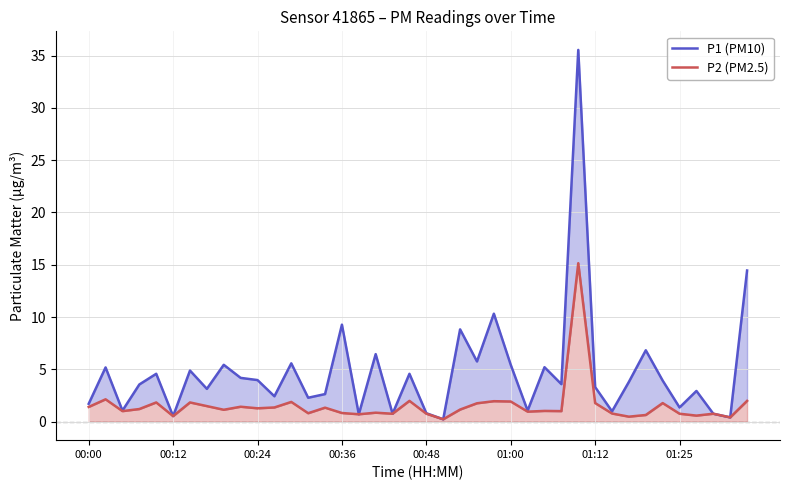

Read the P2 (PM2.5) value at 00:36.

1.2